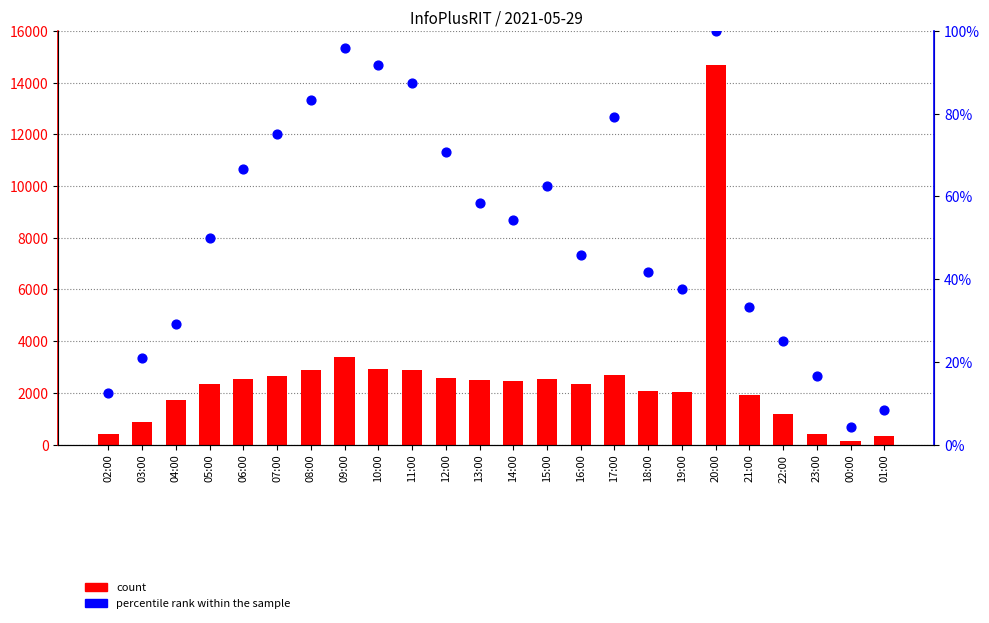

Which series has the largest total across all categories?

count